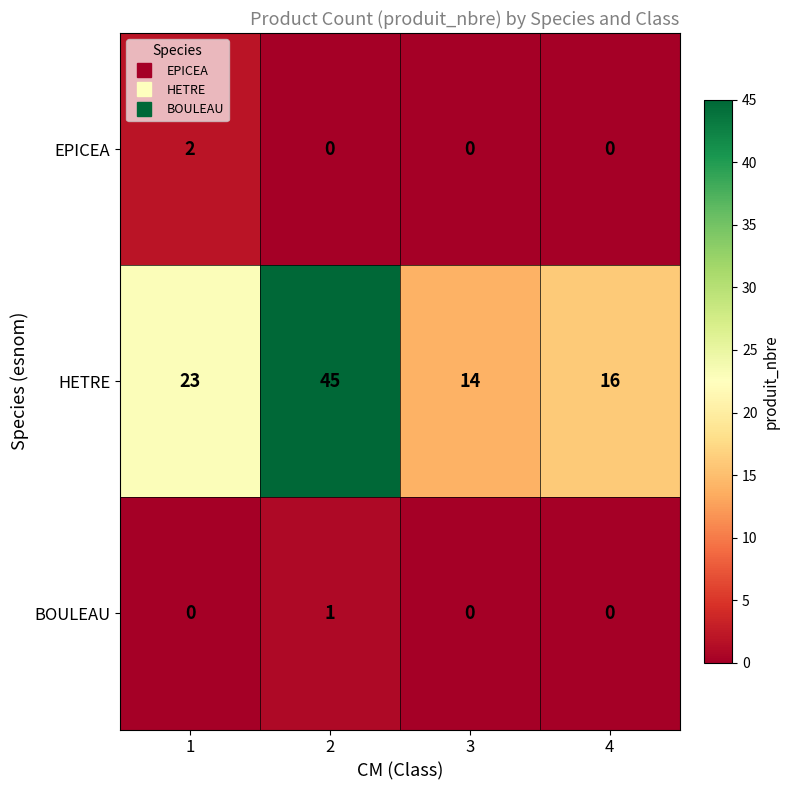

What is the difference between the second highest and second lowest values in the HETRE series?

7